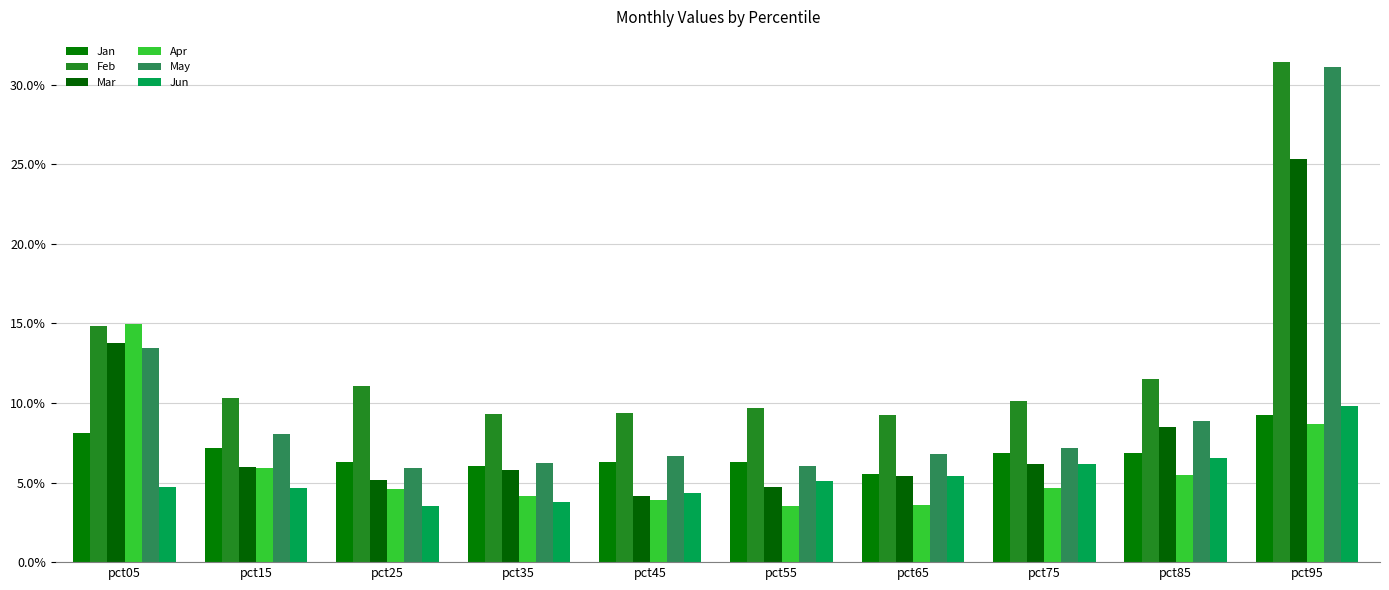

What is the sum of the Feb values at pct05 and pct45?

0.2